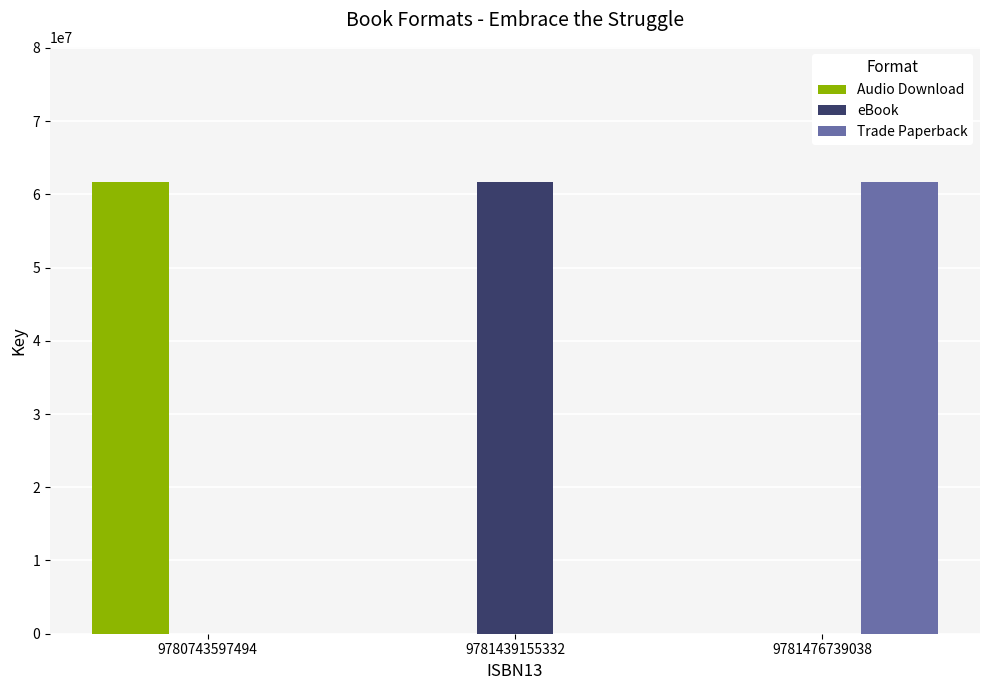

What is the sum of all eBook values?

61643079